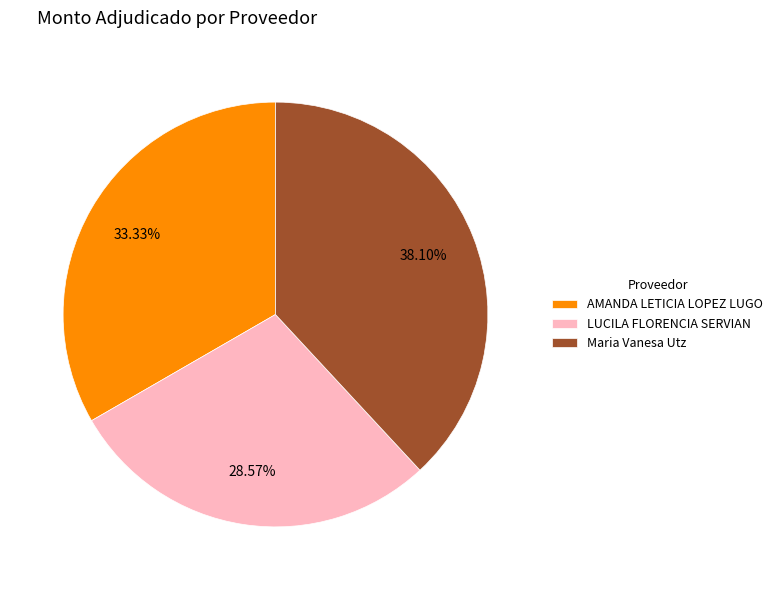

True or false: AMANDA LETICIA LOPEZ LUGO accounts for 33% of the total.

True